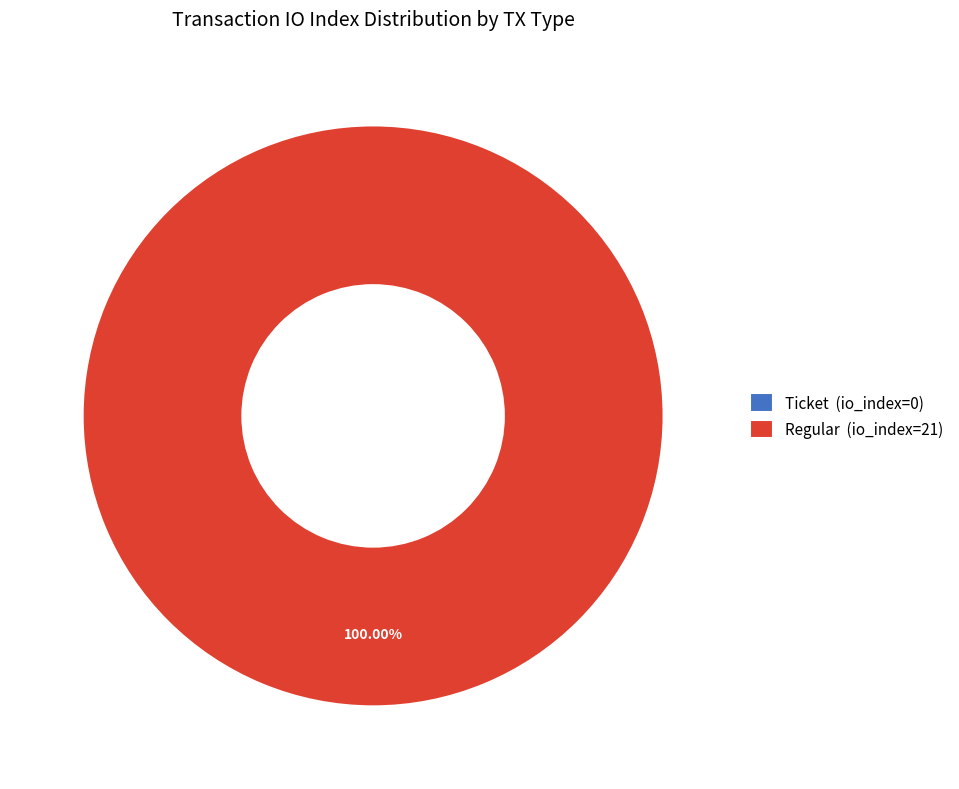

Which category has the biggest portion of the pie?

Regular (io_index=21)